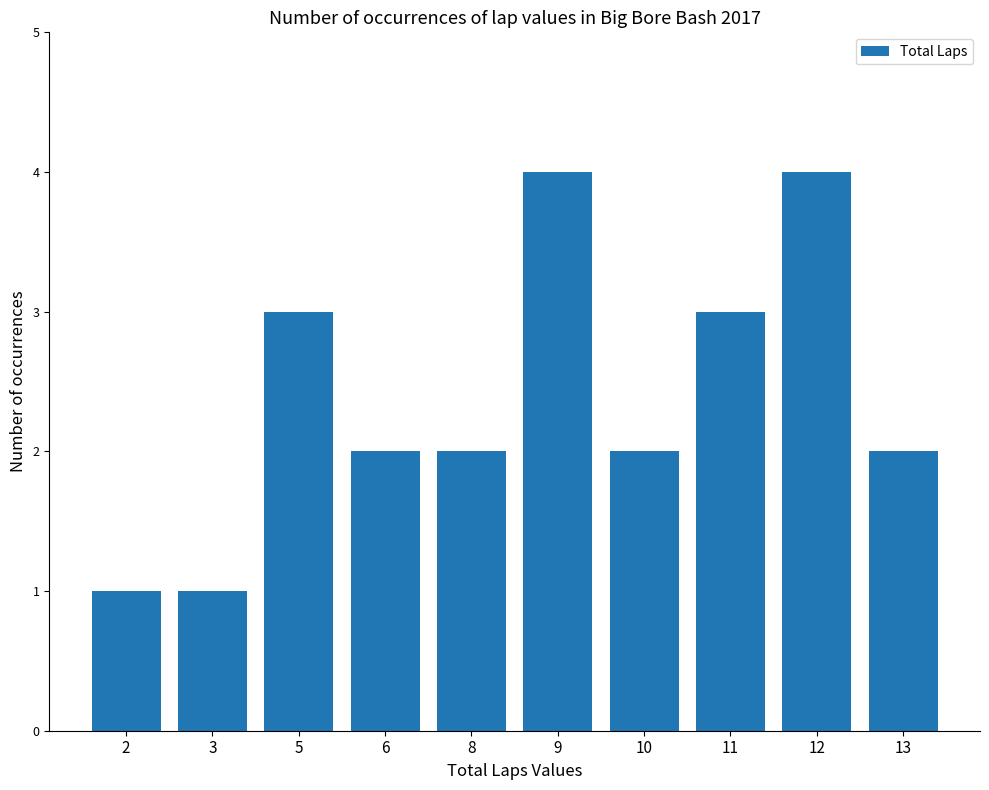

What is the difference between the second highest and second lowest values?

3